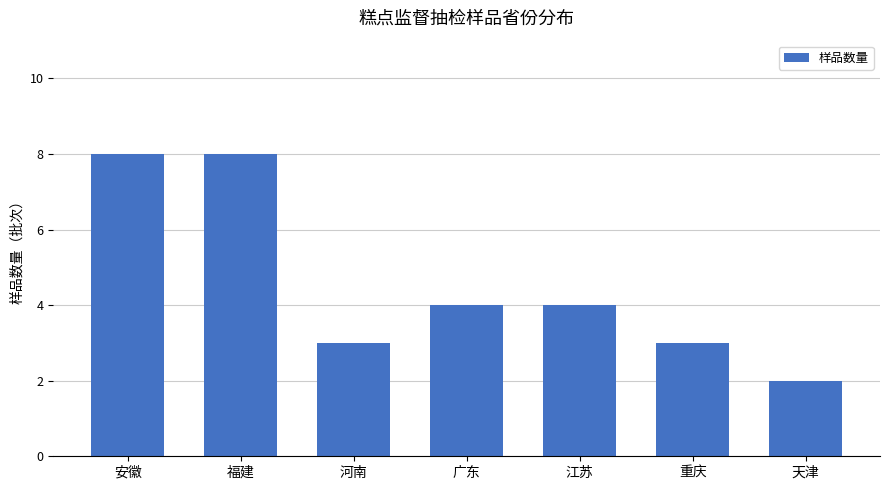

What is the sum of all values?

32